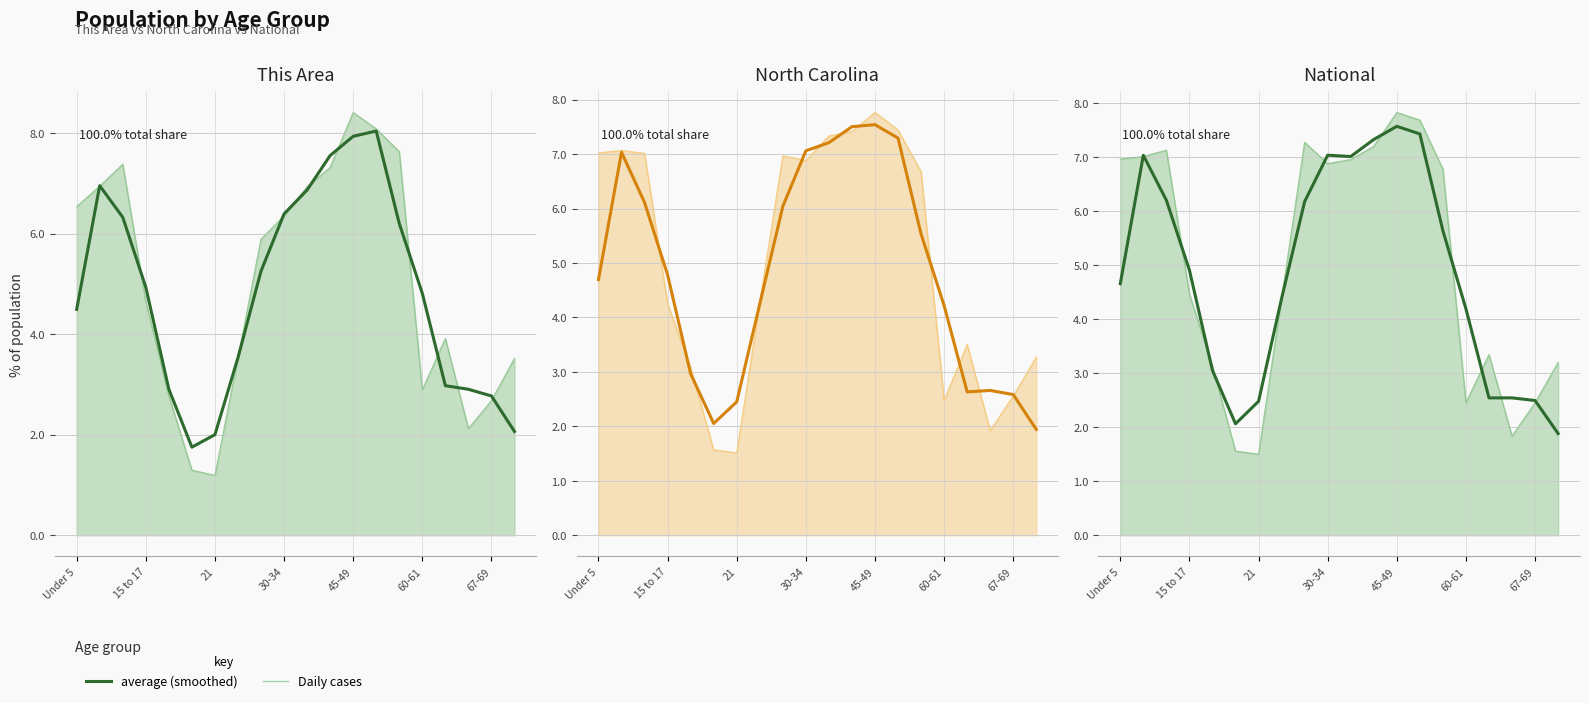

What is the sum of the values at 45-49 and 60-61?

11.8